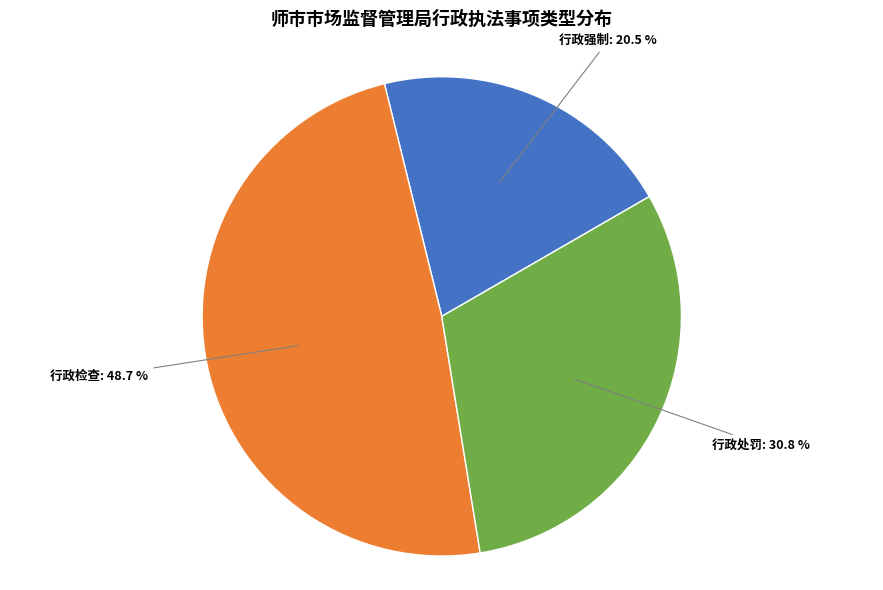

How many segments does this pie chart have?

3